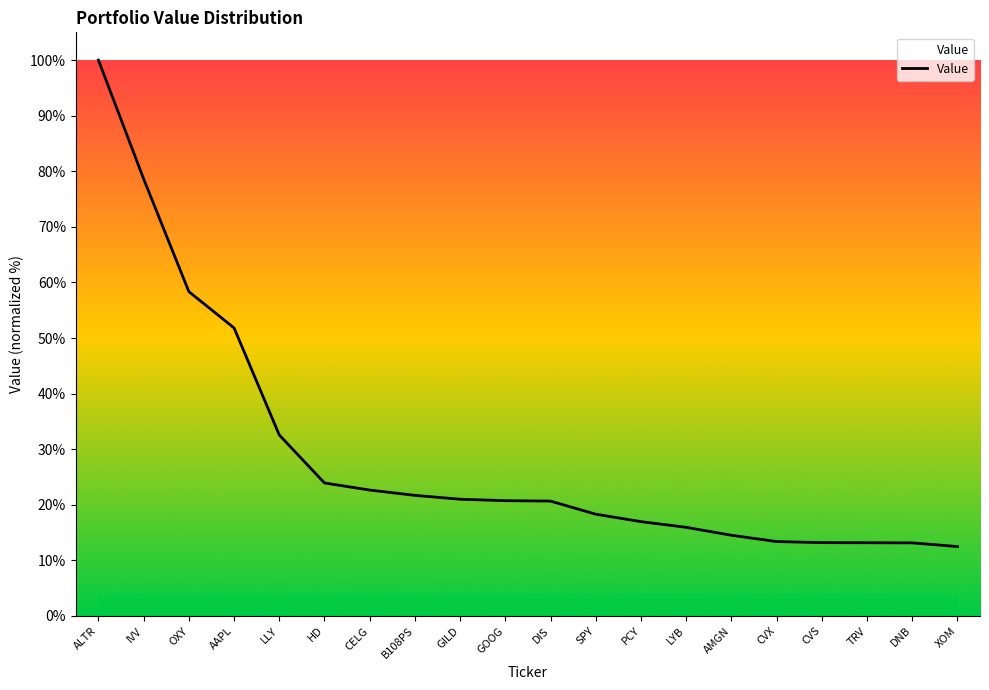

Does the chart have visible grid lines?

No